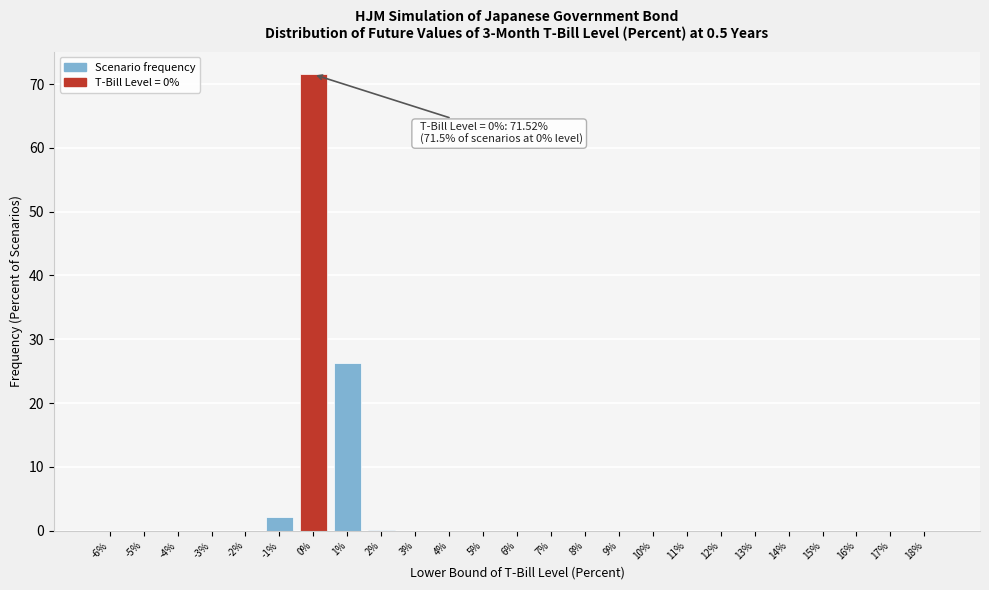

The value at 18% is 0.0. True or false?

True